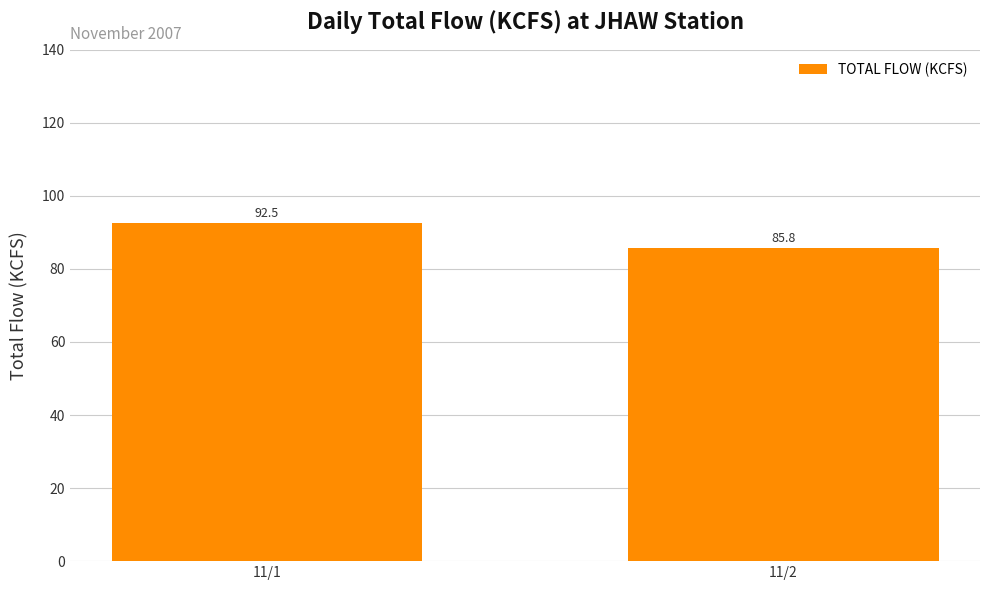

How many values are below 92?

1